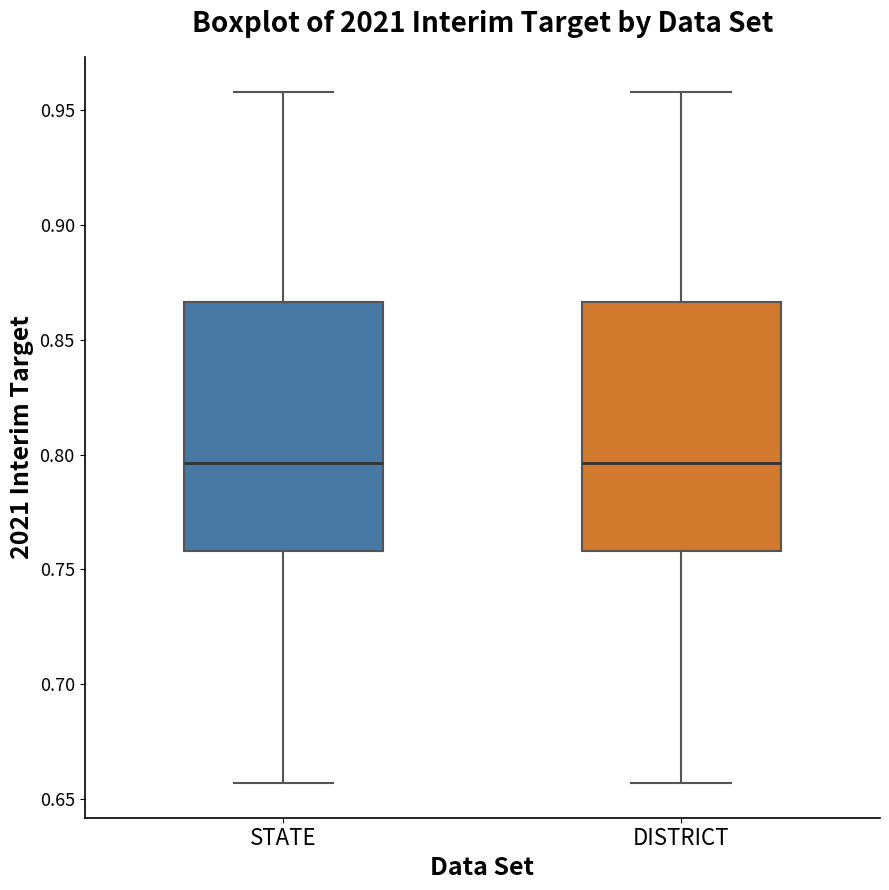

Reading left to right, read every box against the y-axis: the position of its median line, the range the box covers, and the ends of its whiskers. The values are not printed on the chart, so give them approximately, as read against the axis.

STATE: median 0.795, box 0.760 to 0.865, whiskers 0.655 to 0.960
DISTRICT: median 0.795, box 0.760 to 0.865, whiskers 0.655 to 0.960